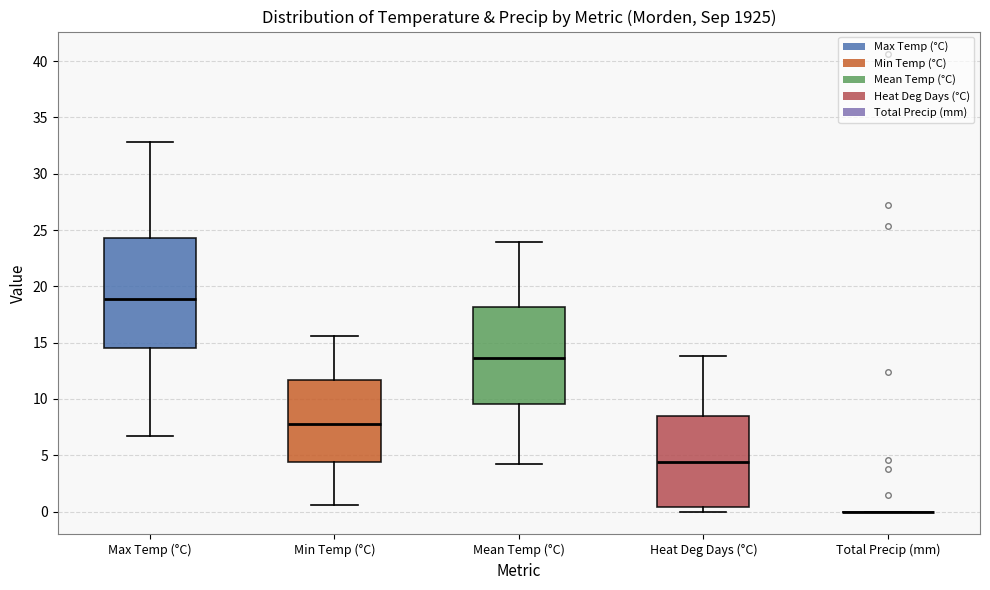

Comparing the boxes themselves (not the whiskers), which one is the tallest?

Max Temp (°C)